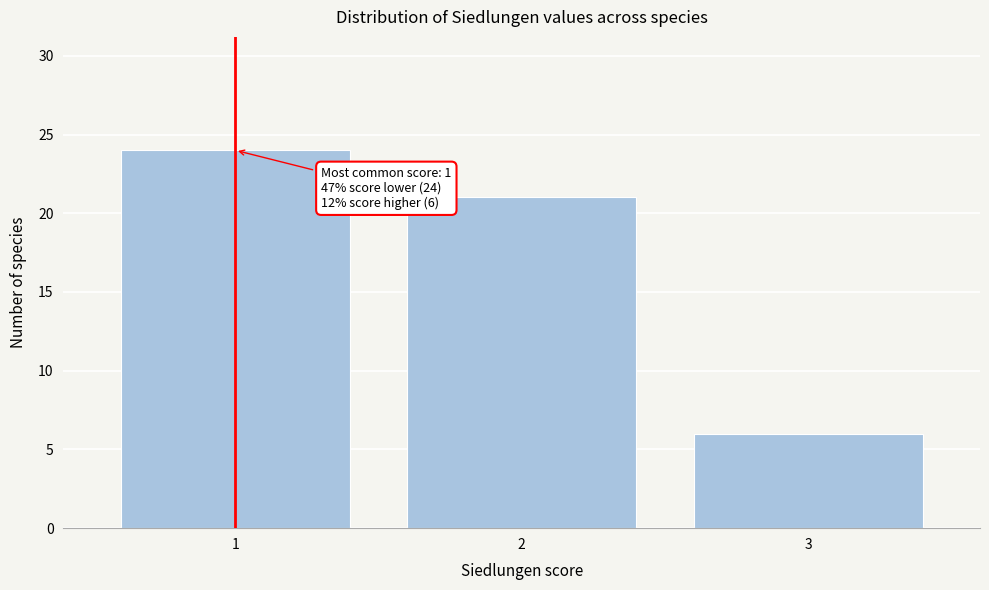

Reading left to right, list all the values displayed in this chart.

24	21	6